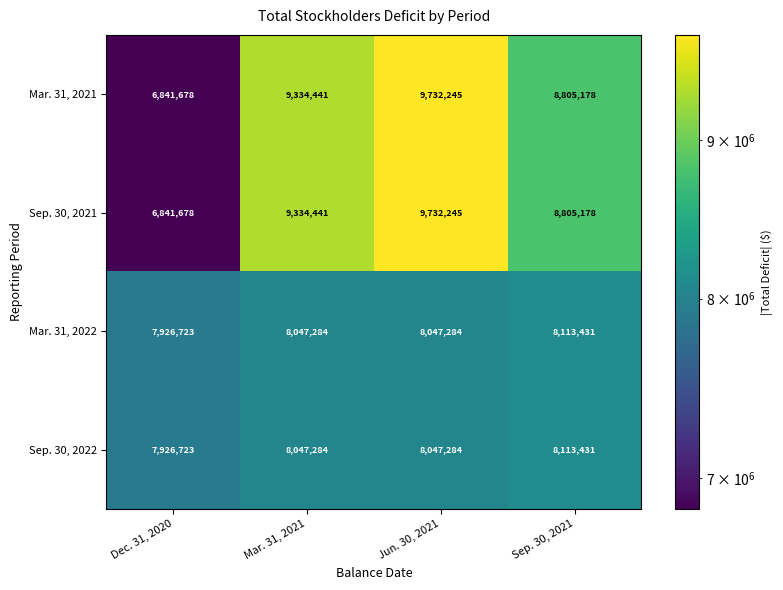

At which category is the sum across all series the highest?

Jun. 30, 2021